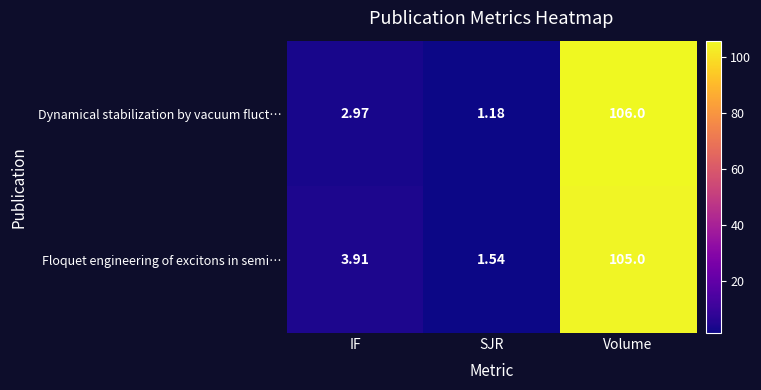

Rank the series by their average value, from lowest to highest.

Dynamical stabilization by vacuum fluct…, Floquet engineering of excitons in semi…